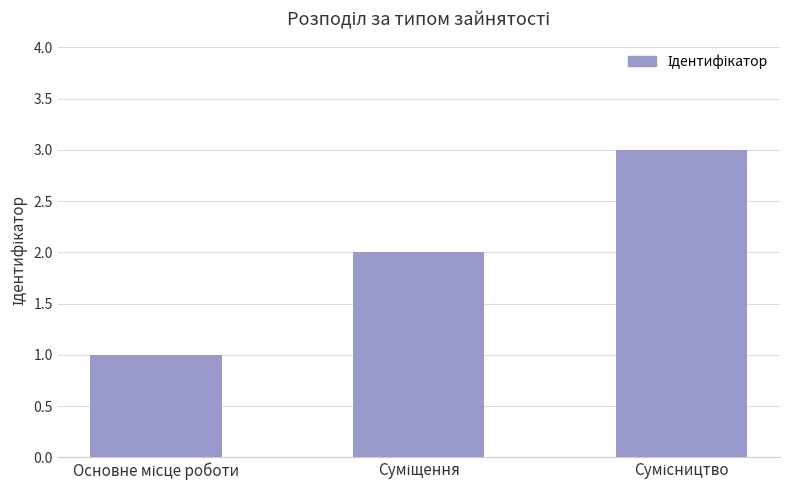

What is the greatest value displayed?

3